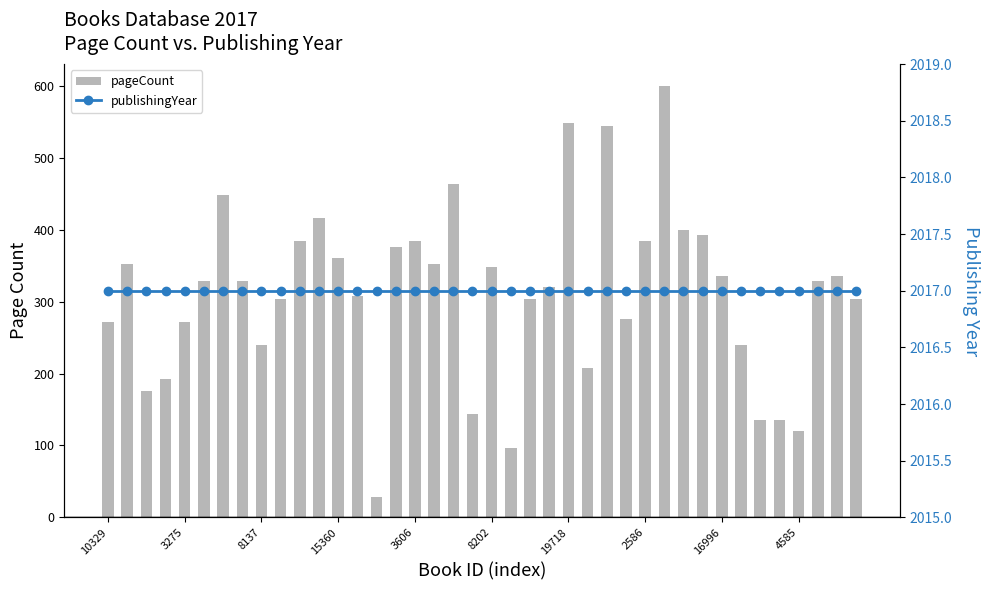

Which label corresponds to the largest value in the chart?

10329